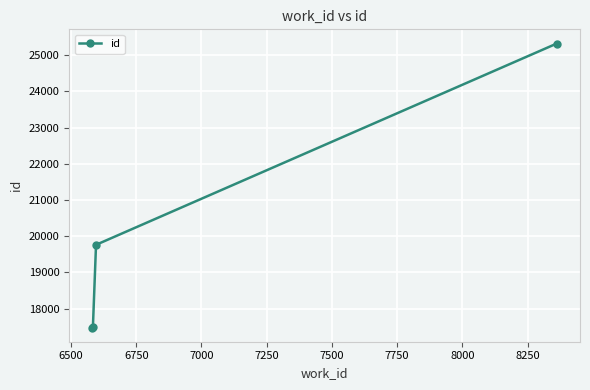

What is the value of the 3rd point from the left?

19763